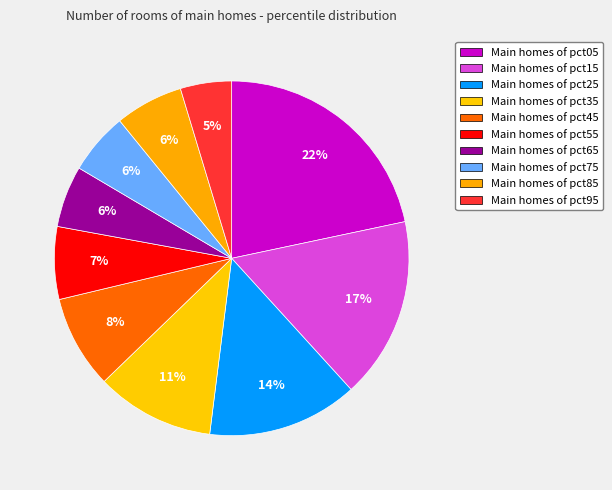

How many slices are in this pie chart?

10